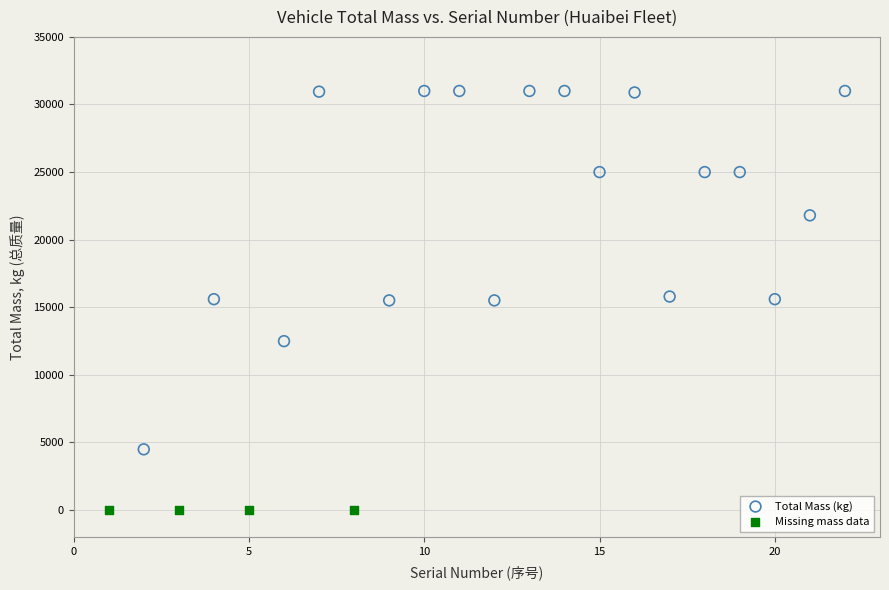

Which series contains the lowest Y value?

Missing mass data